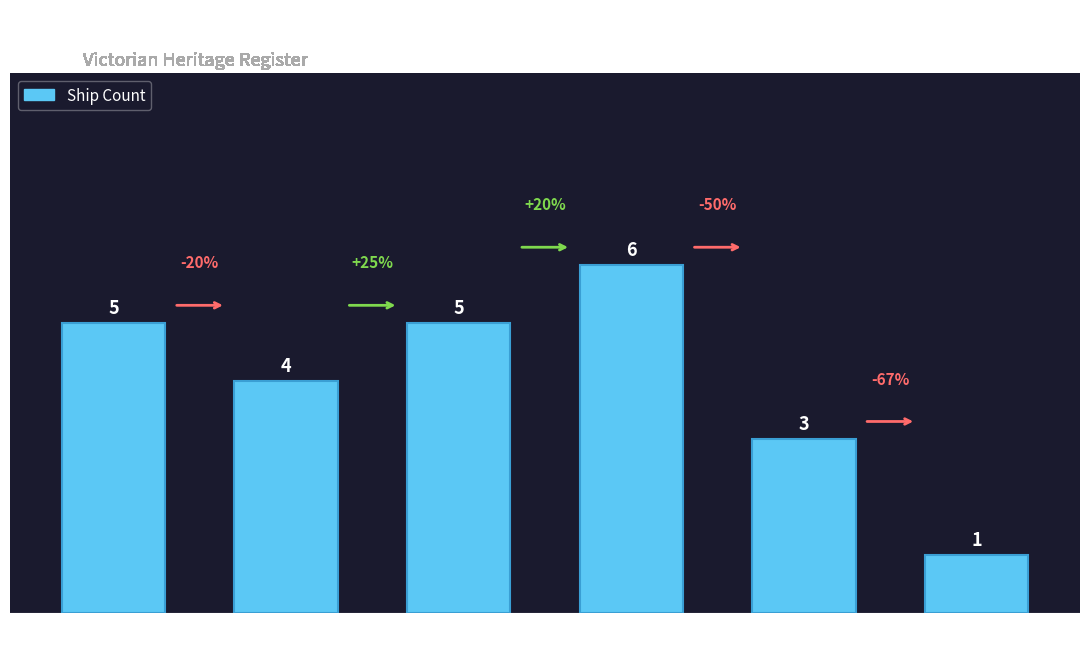

Which category has the highest value across all series?

West Coast
& Lady Bay